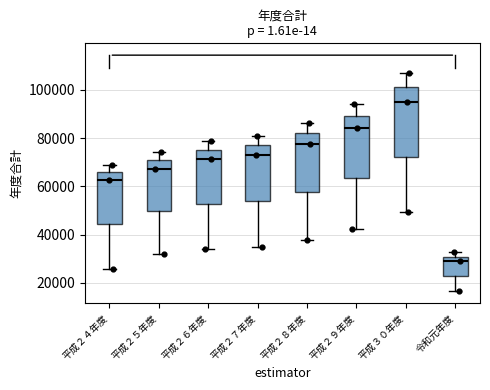

Reading left to right, transcribe this box plot: for each box, give where its median line is, the range the box spans, and where its two whiskers end, as read against the y-axis. The values are not printed on the chart, so give them approximately, as read against the axis.

平成２４年度: median 62000, box 44000 to 66000, whiskers 26000 to 68000
平成２５年度: median 68000, box 50000 to 70000, whiskers 32000 to 74000
平成２６年度: median 72000, box 52000 to 76000, whiskers 34000 to 78000
平成２７年度: median 74000, box 54000 to 78000, whiskers 34000 to 80000
平成２８年度: median 78000, box 58000 to 82000, whiskers 38000 to 86000
平成２９年度: median 84000, box 64000 to 90000, whiskers 42000 to 94000
平成３０年度: median 96000, box 72000 to 102000, whiskers 50000 to 108000
令和元年度: median 28000, box 22000 to 30000, whiskers 16000 to 32000